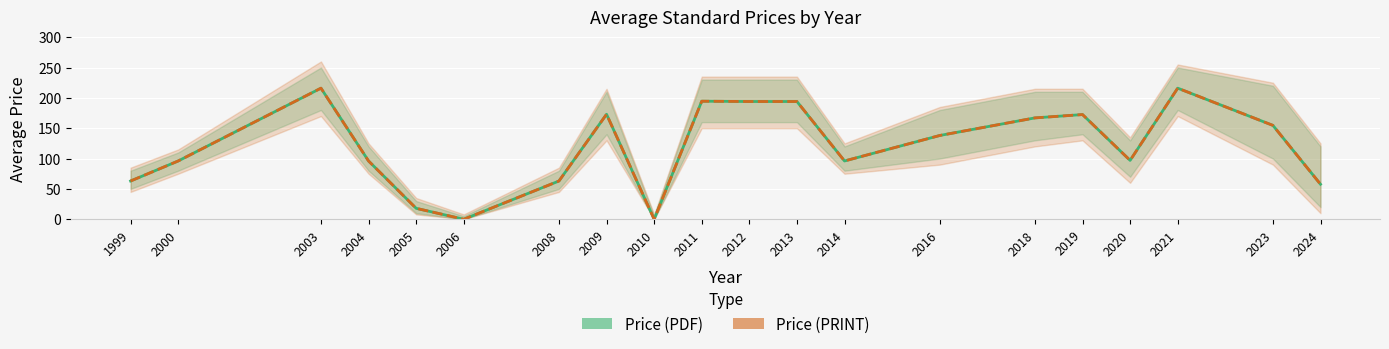

What are all the series names shown in the legend?

Price (PDF), Price (PRINT)